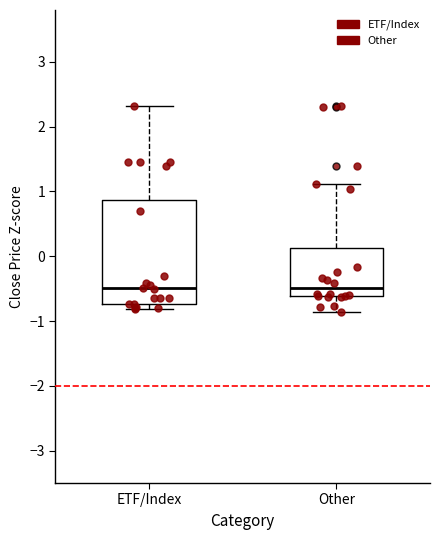

Where does the upper whisker of the box for ETF/Index end on the y-axis? The values are not printed on the chart, so give them approximately, as read against the axis.

2.3